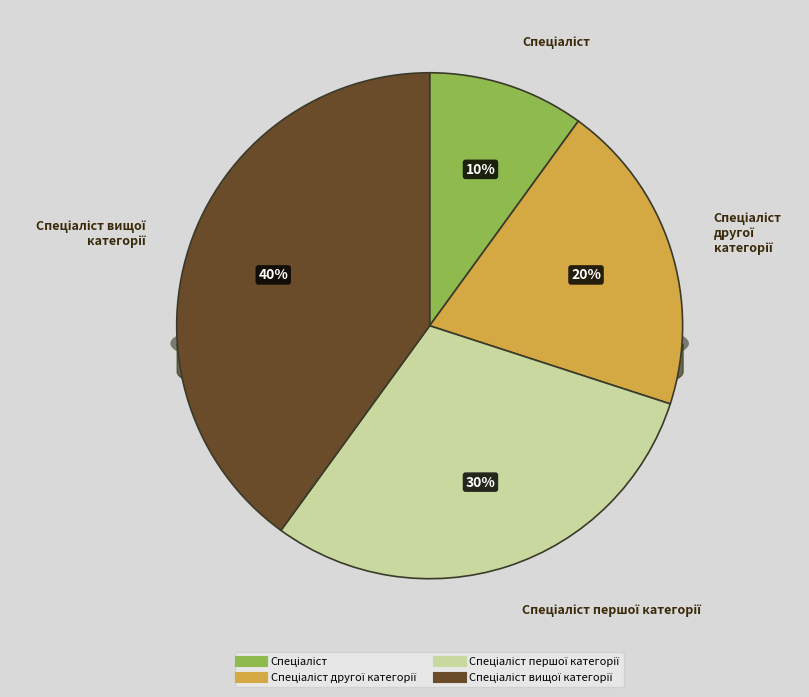

Which slice is the largest?

Спеціаліст вищої категорії